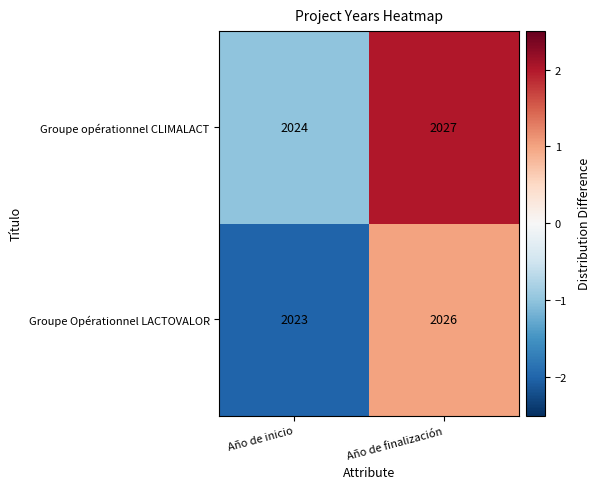

What is the difference between the Groupe opérationnel CLIMALACT values at Año de inicio and Año de finalización?

3